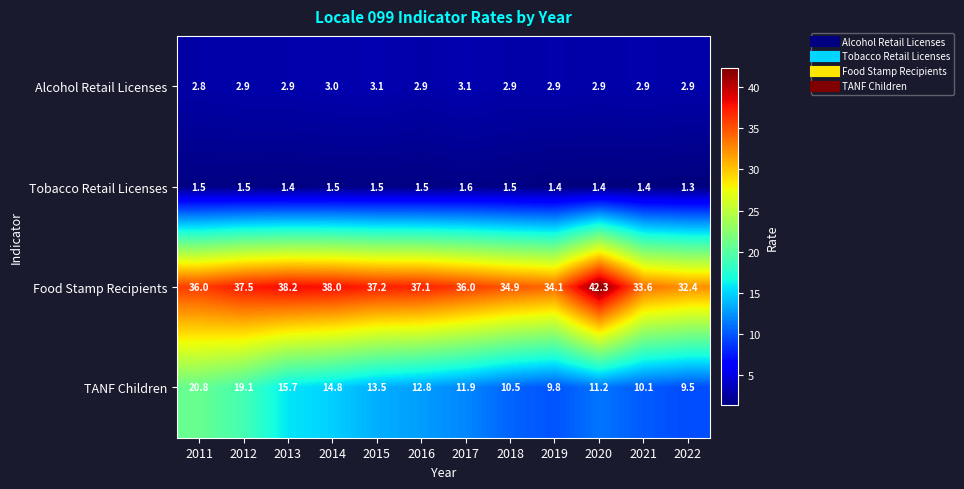

What is the greatest value displayed?

42.3